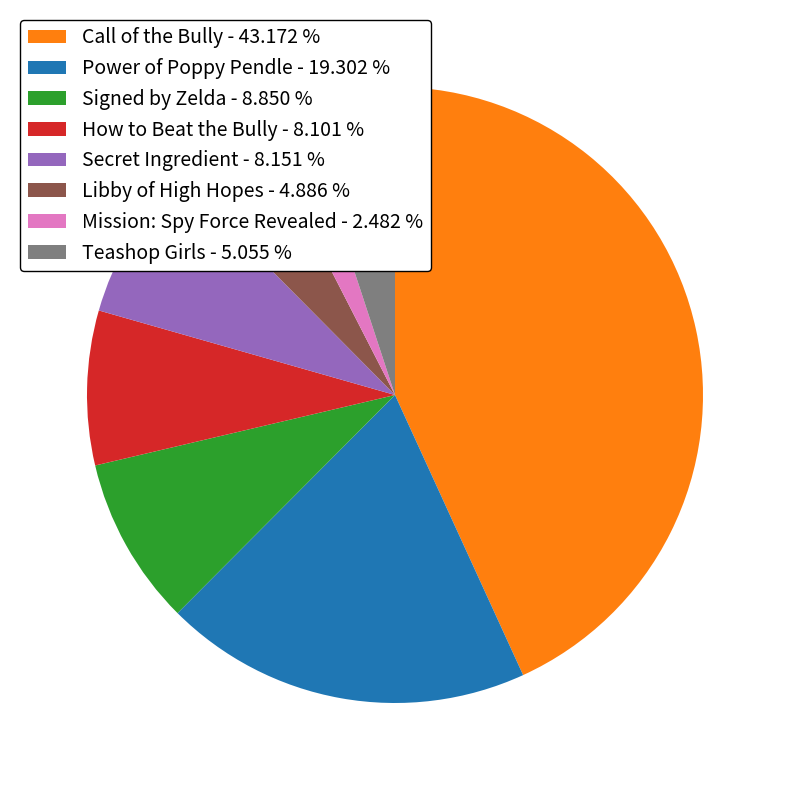

Is the sum of Teashop Girls - 5.055 % and Call of the Bully - 43.172 % greater than half?

No